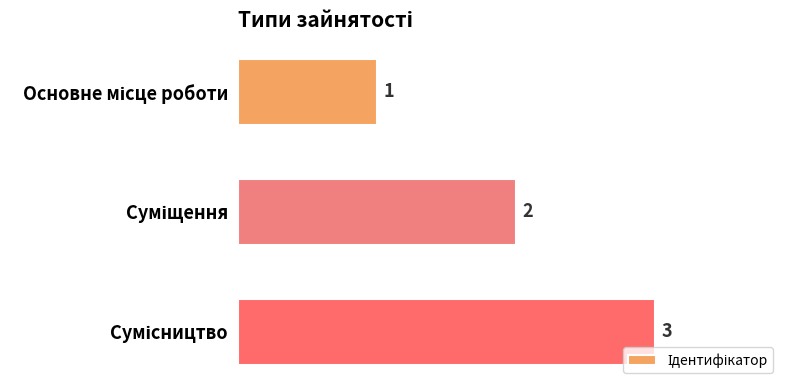

What is the maximum value shown in the chart?

3